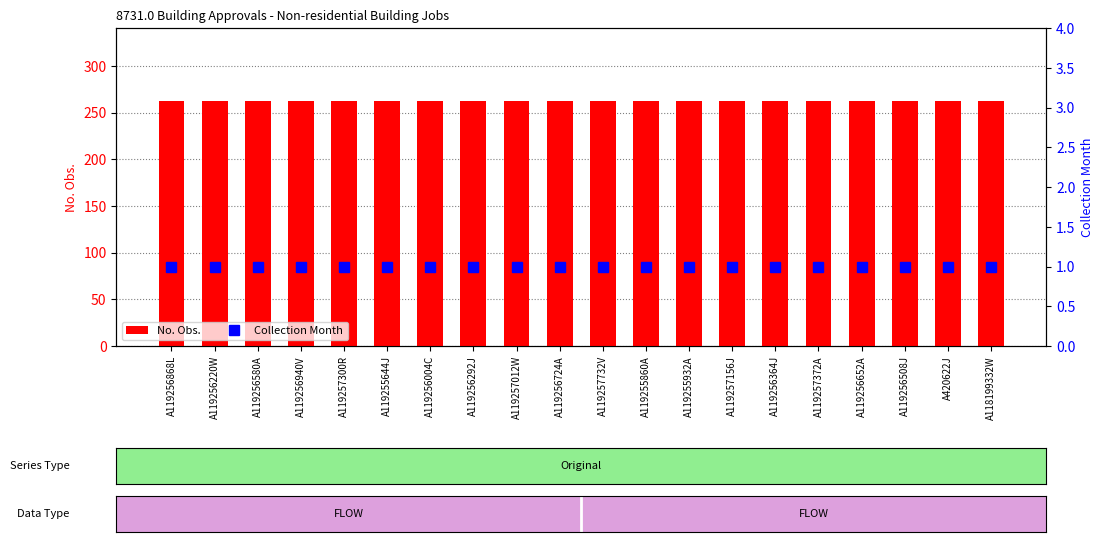

List the labels in order of Collection Month value, smallest first.

A119256868L, A119256220W, A119256580A, A119256940V, A119257300R, A119255644J, A119256004C, A119256292J, A119257012W, A119256724A, A119257732V, A119255860A, A119255932A, A119257156J, A119256364J, A119257372A, A119256652A, A119256508J, A420622J, A118199332W